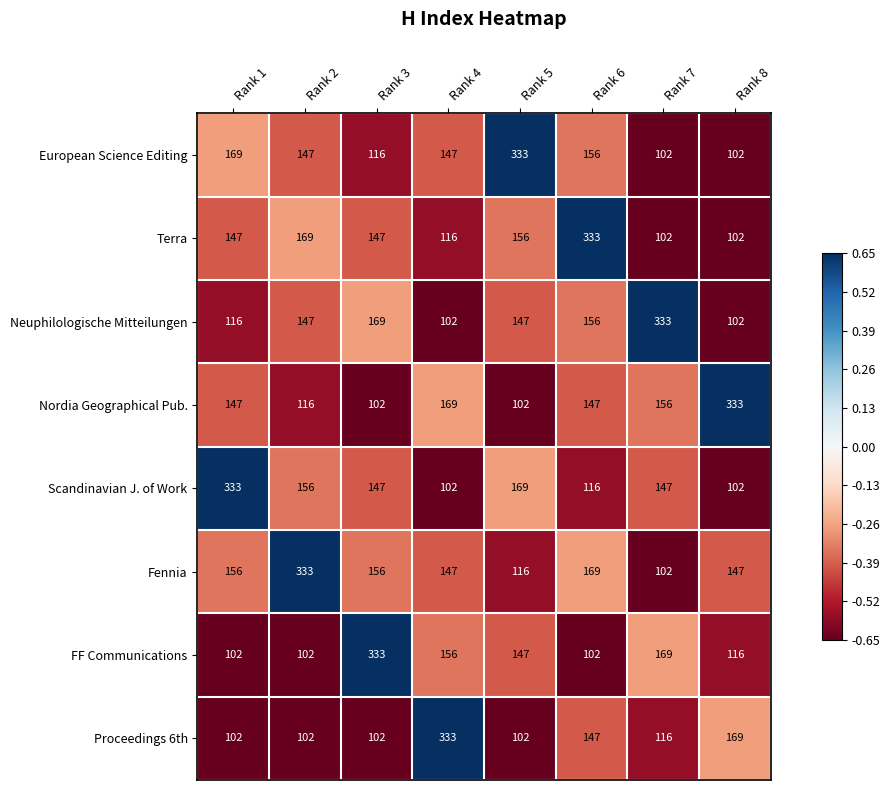

What is the total value across all series at Rank 7?

1227